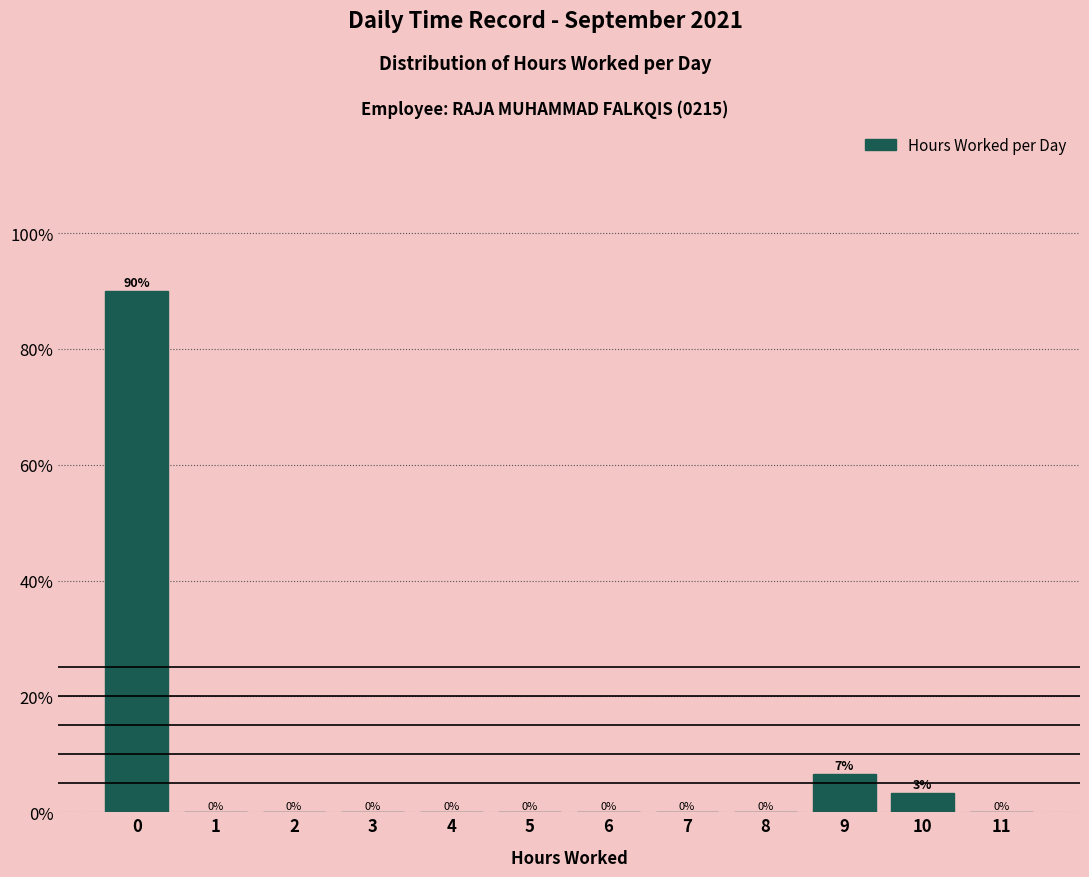

What is the sum of all values?

100.0